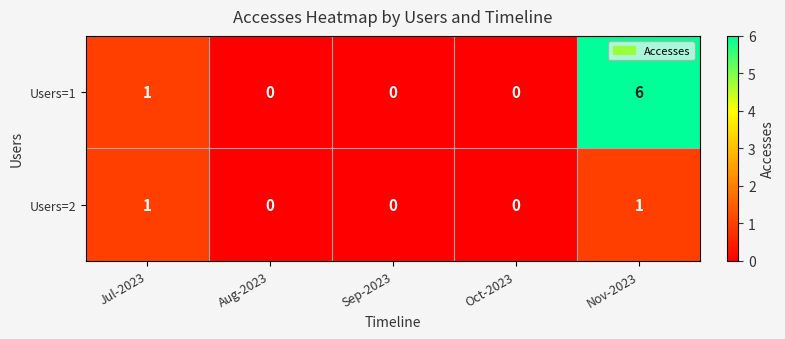

List the series in order of their peak value, highest first.

Users=1, Users=2